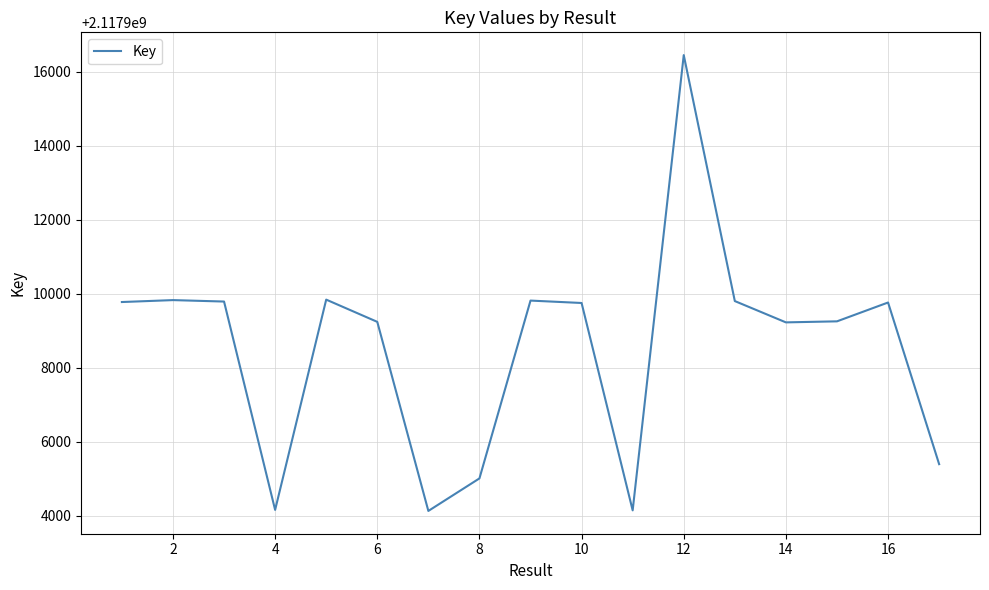

What is the greatest value displayed?

2117916443